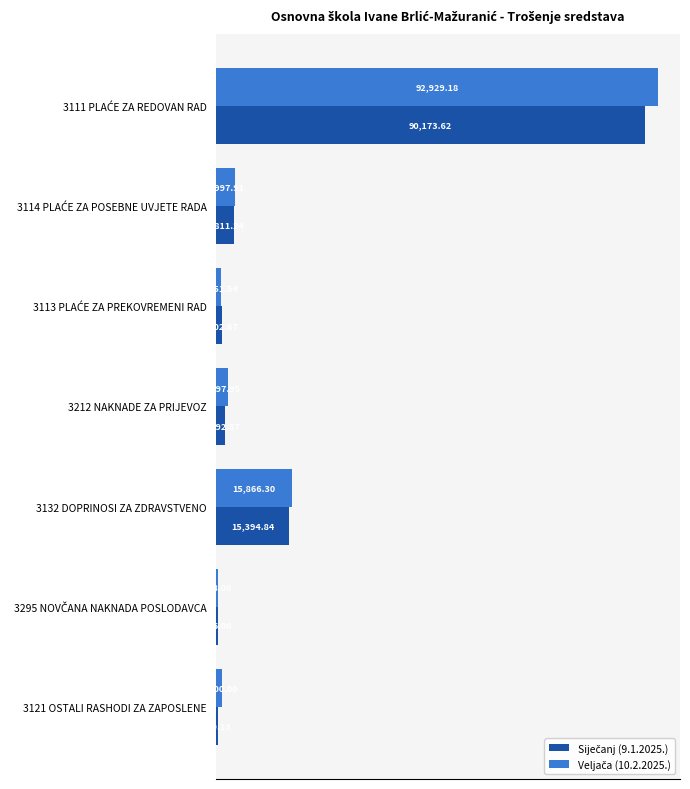

What is the spread (max minus min) of values at 3212 NAKNADE ZA PRIJEVOZ?

505.4